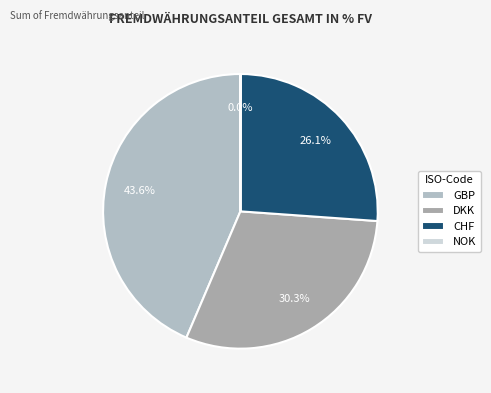

What percentage is the DKK slice, to the nearest percent?

30%